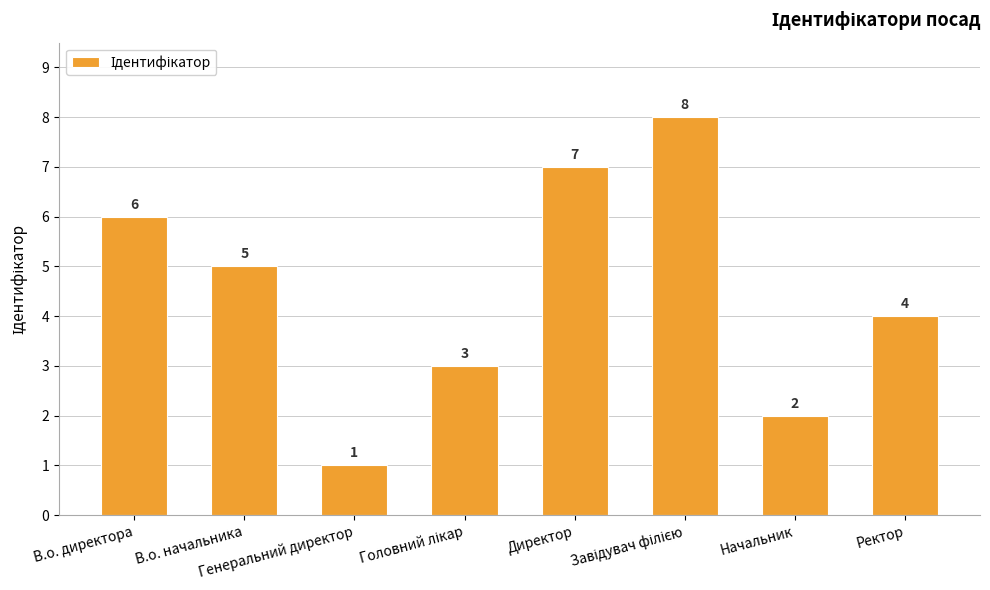

How many data points does each series have?

8